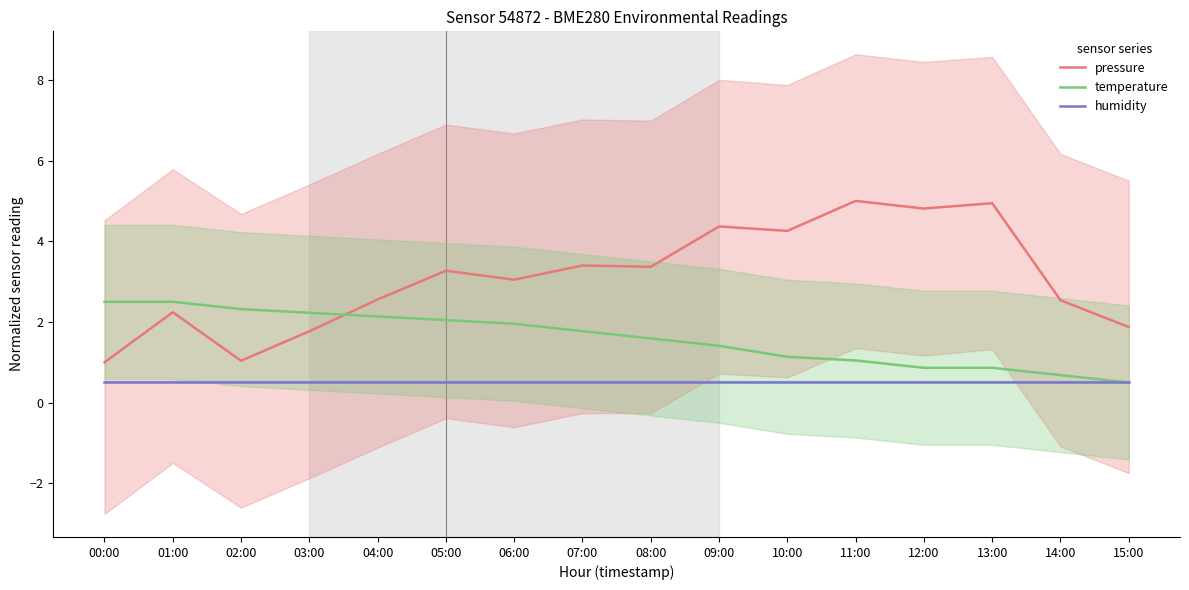

What is the difference between the maximum and second lowest values in the pressure series?

4.0